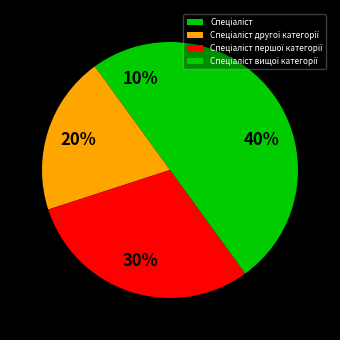

How many slices are in this pie chart?

4